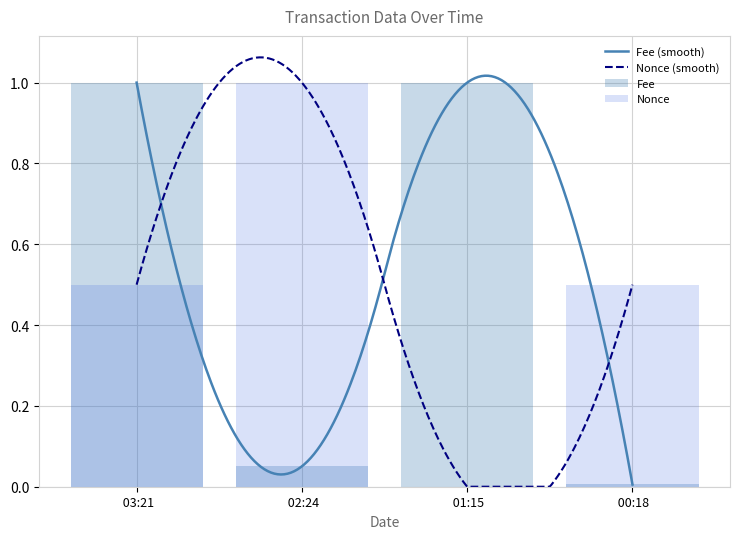

Rank the series by their average value, from highest to lowest.

Fee, Nonce